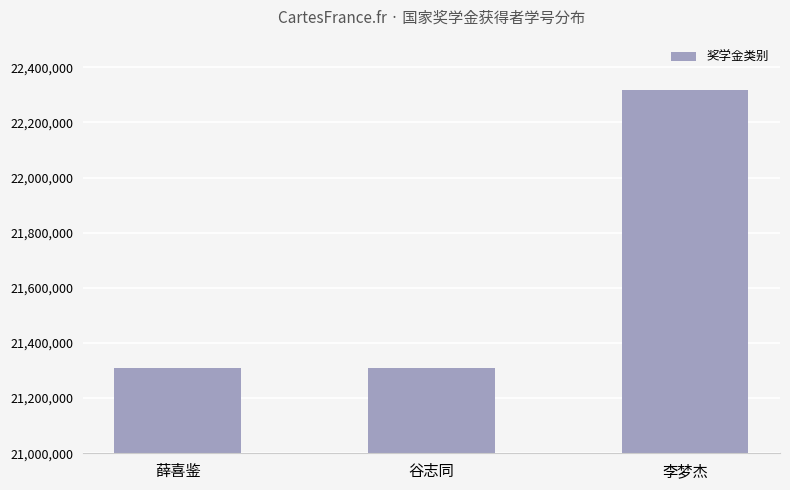

Count the number of data series in this chart.

1